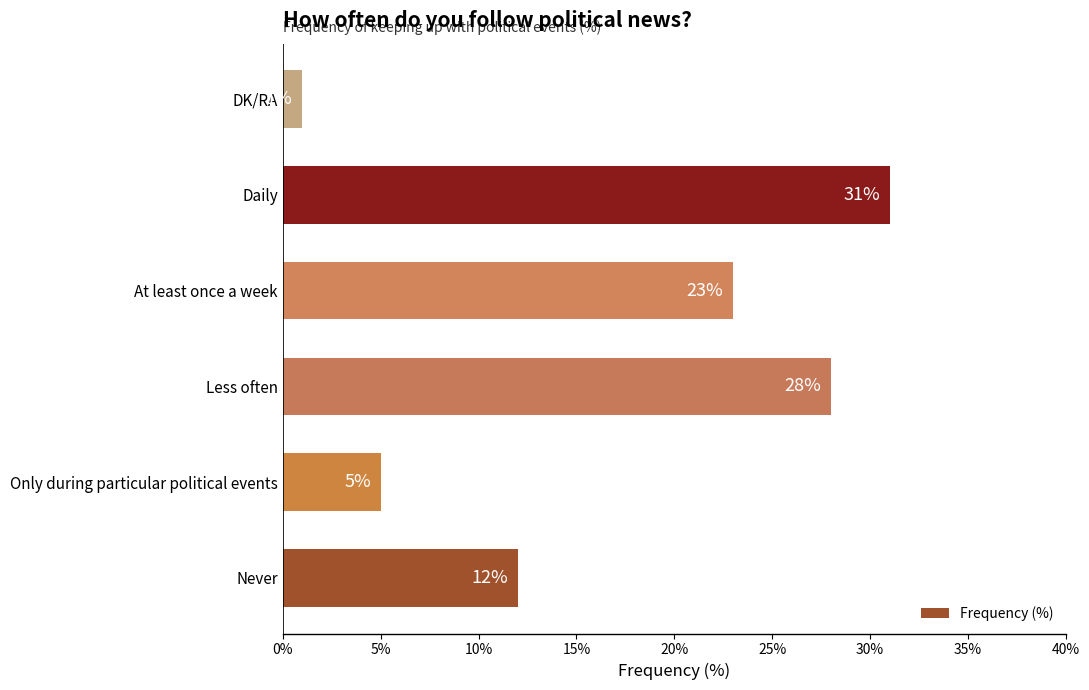

What is the average value?

17